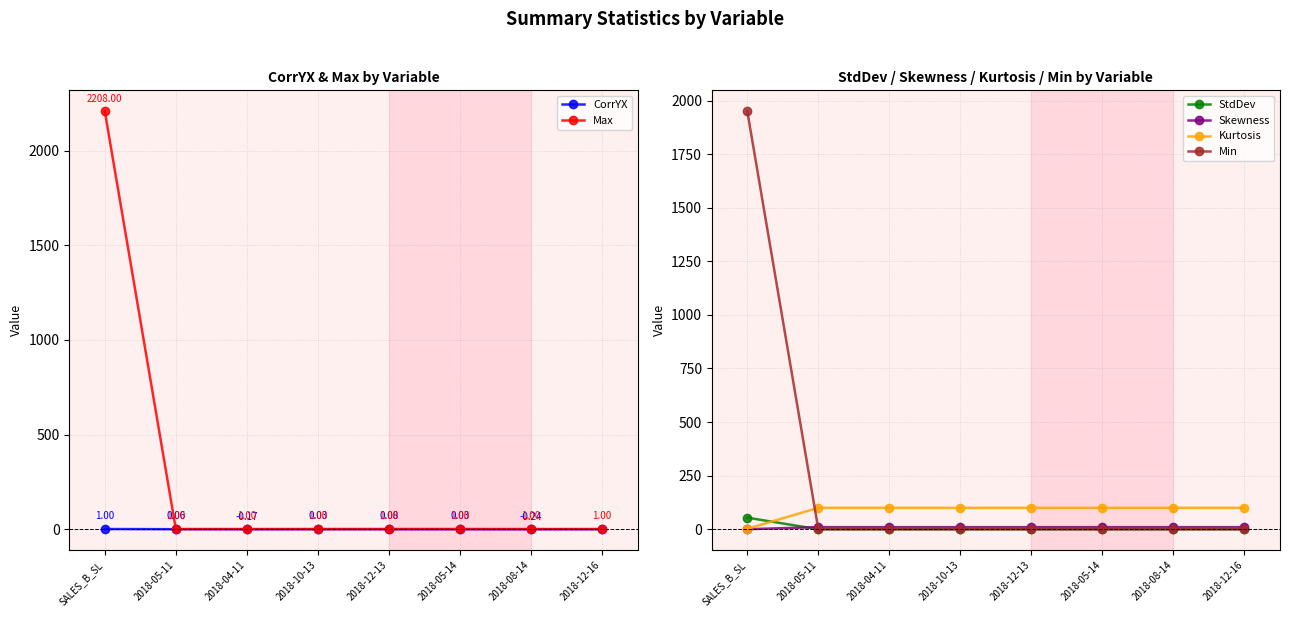

Does the chart have visible grid lines?

Yes